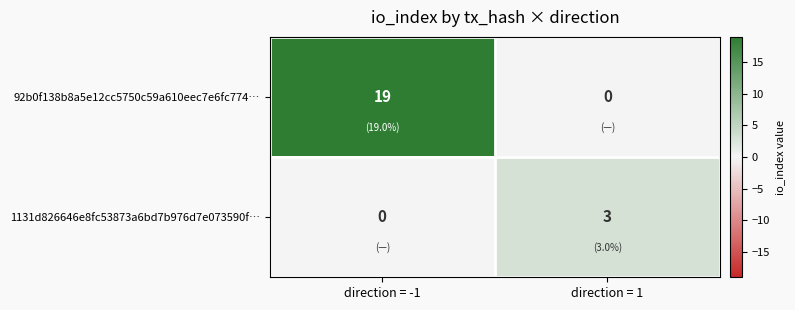

Rank the series by their average value, from lowest to highest.

1131d826646e8fc53873a6bd7b976d7e073590f…, 92b0f138b8a5e12cc5750c59a610eec7e6fc774…